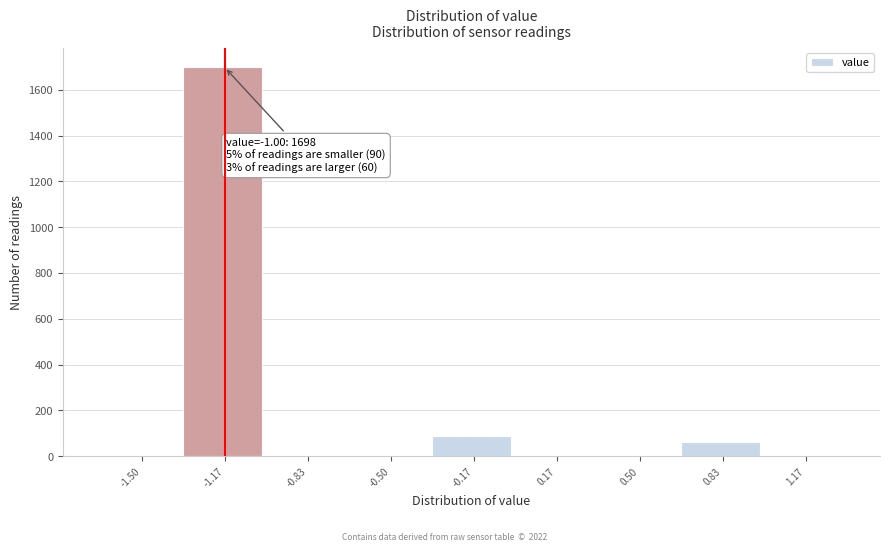

Reading right to left, extract all data points from this chart.

1.17=0	0.83=60	0.50=0	0.17=0	-0.17=90	-0.50=0	-0.83=0	-1.17=1698	-1.50=0